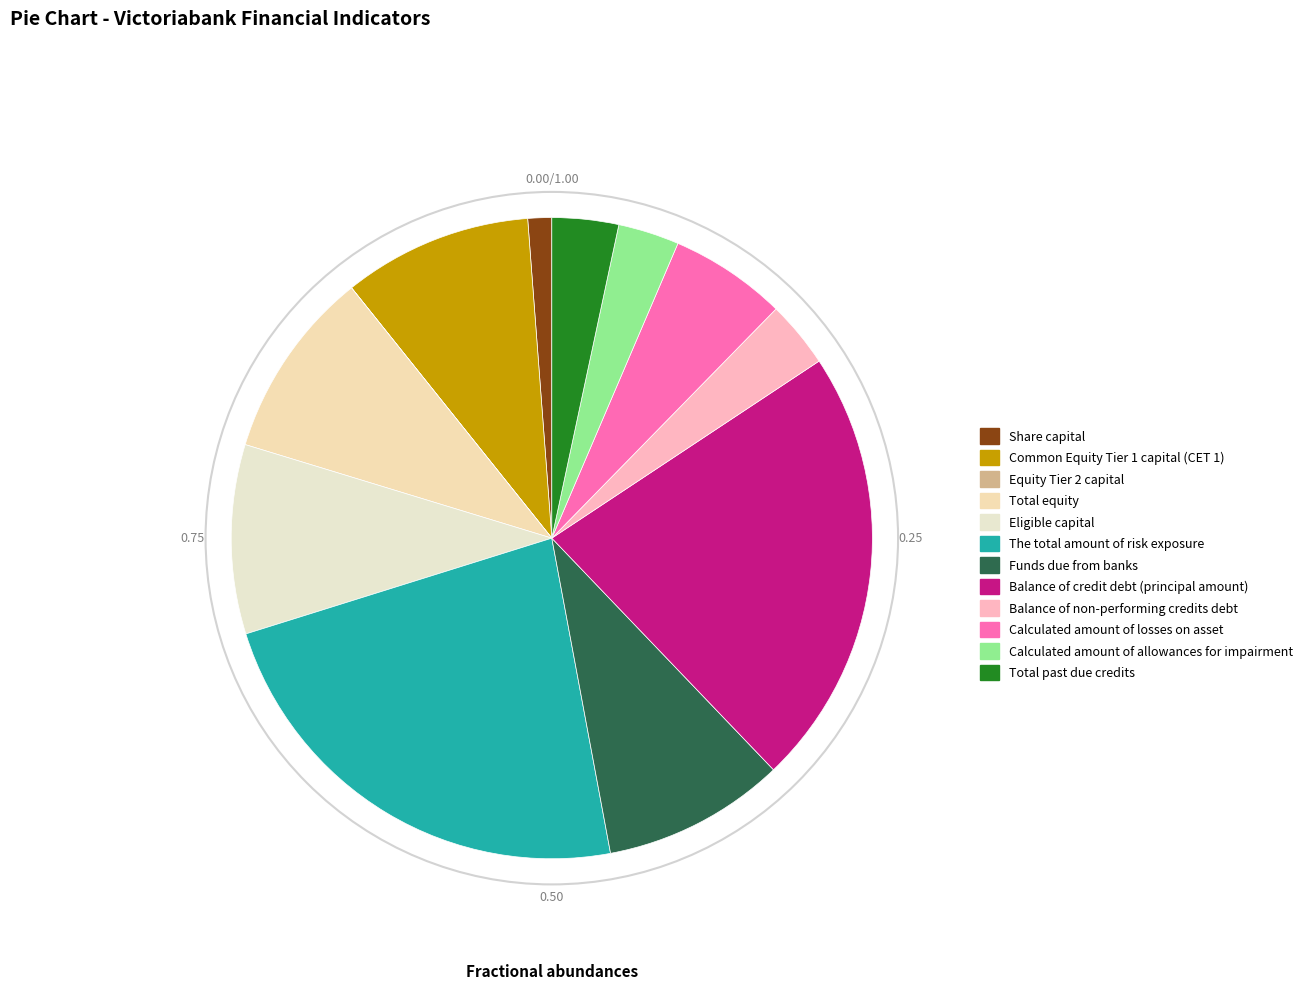

How many segments does this pie chart have?

12